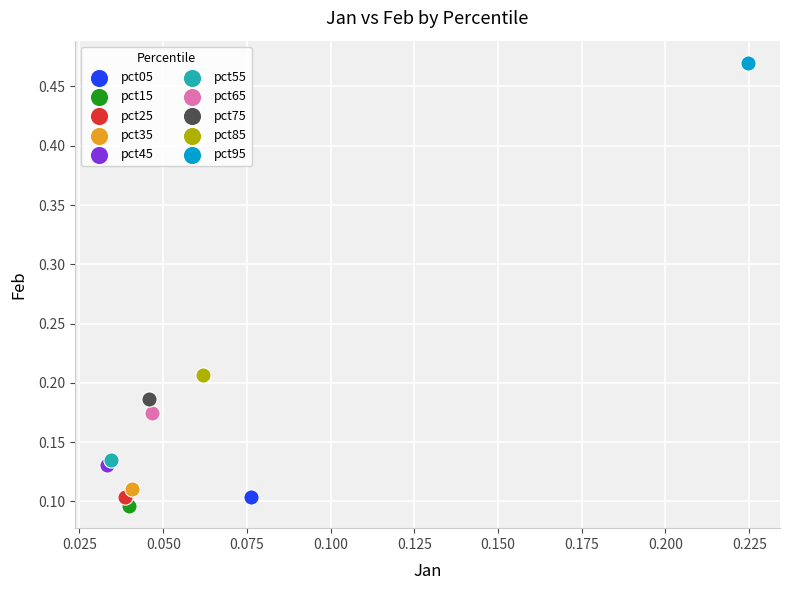

What are all the series names shown in the legend?

pct05, pct15, pct25, pct35, pct45, pct55, pct65, pct75, pct85, pct95